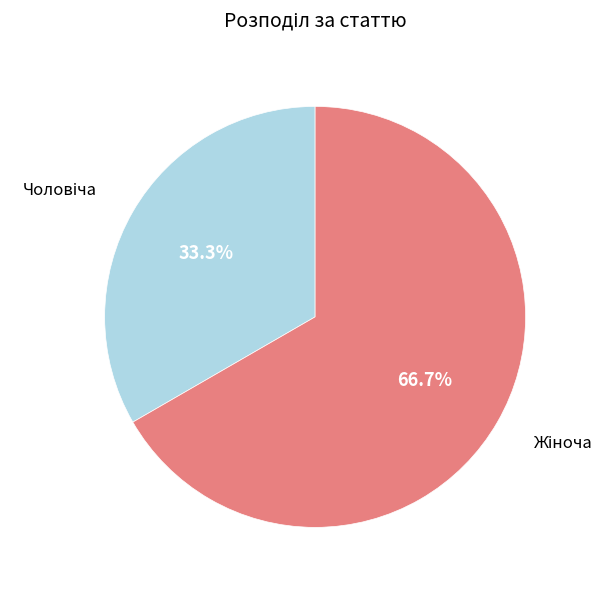

Which category has the smallest portion of the pie?

Чоловіча